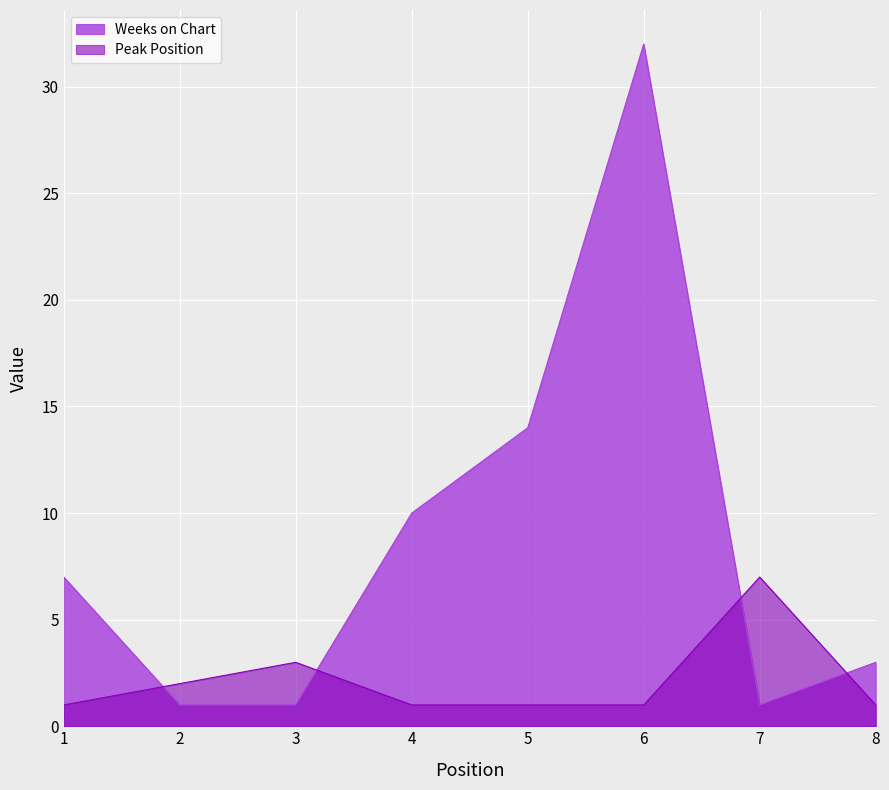

What is the lowest value of the Peak Position series?

1